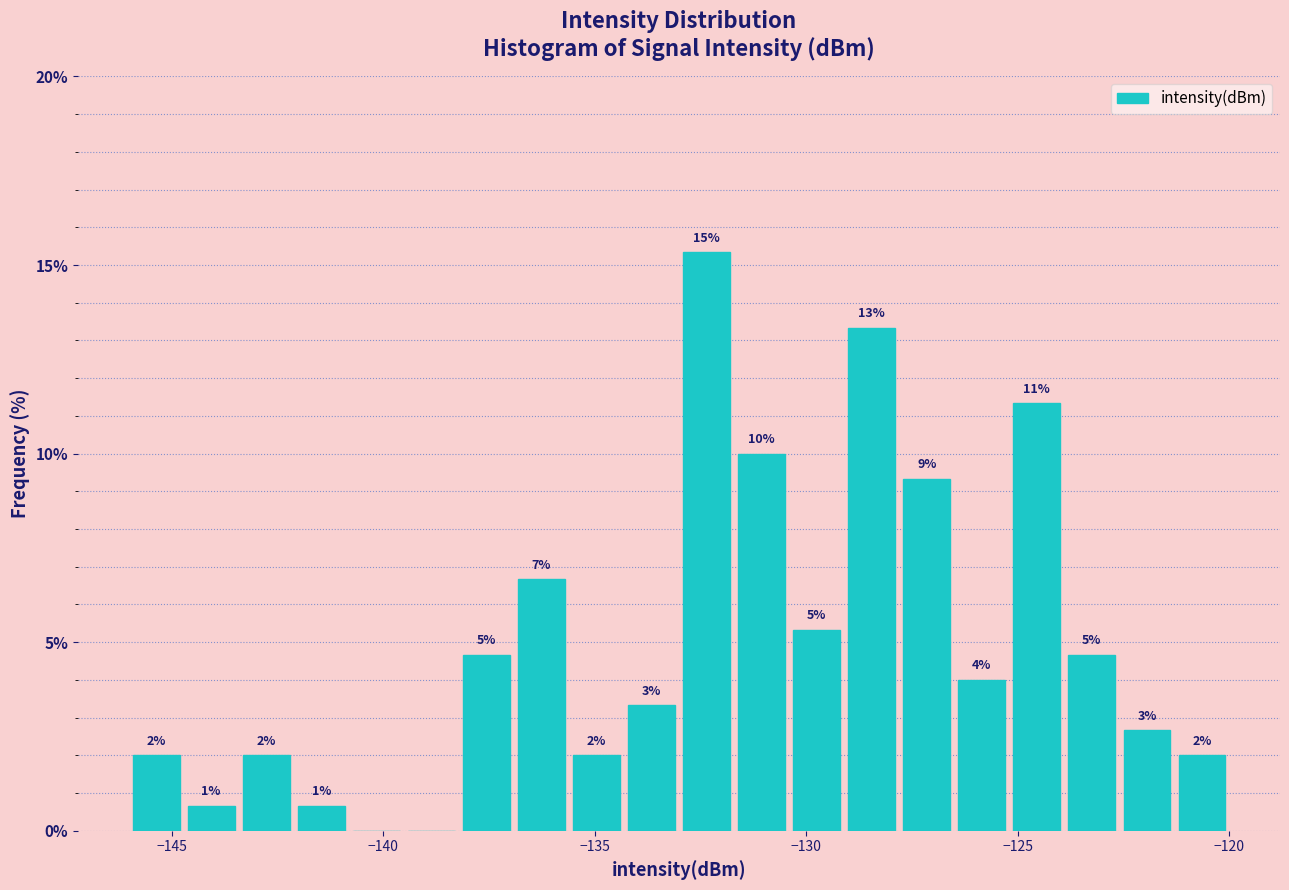

Around what value on the x-axis is the tallest bar? Give the approximate position of its centre, as read against the axis.

-132.5